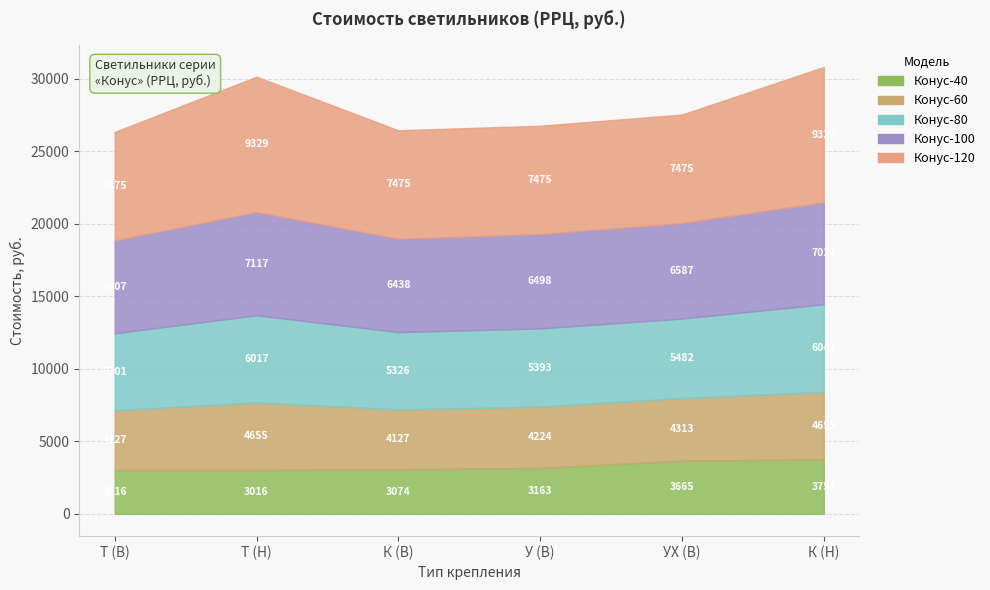

Which series has the largest range (max minus min)?

Конус-120